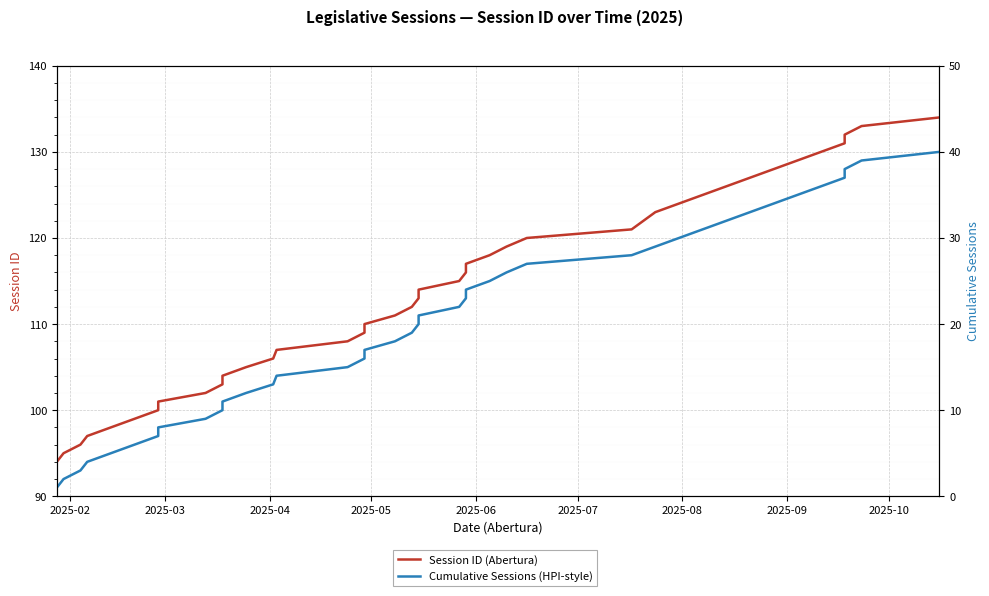

The value of Cumulative Sessions (HPI-style) at 19 is 30. True or false?

False